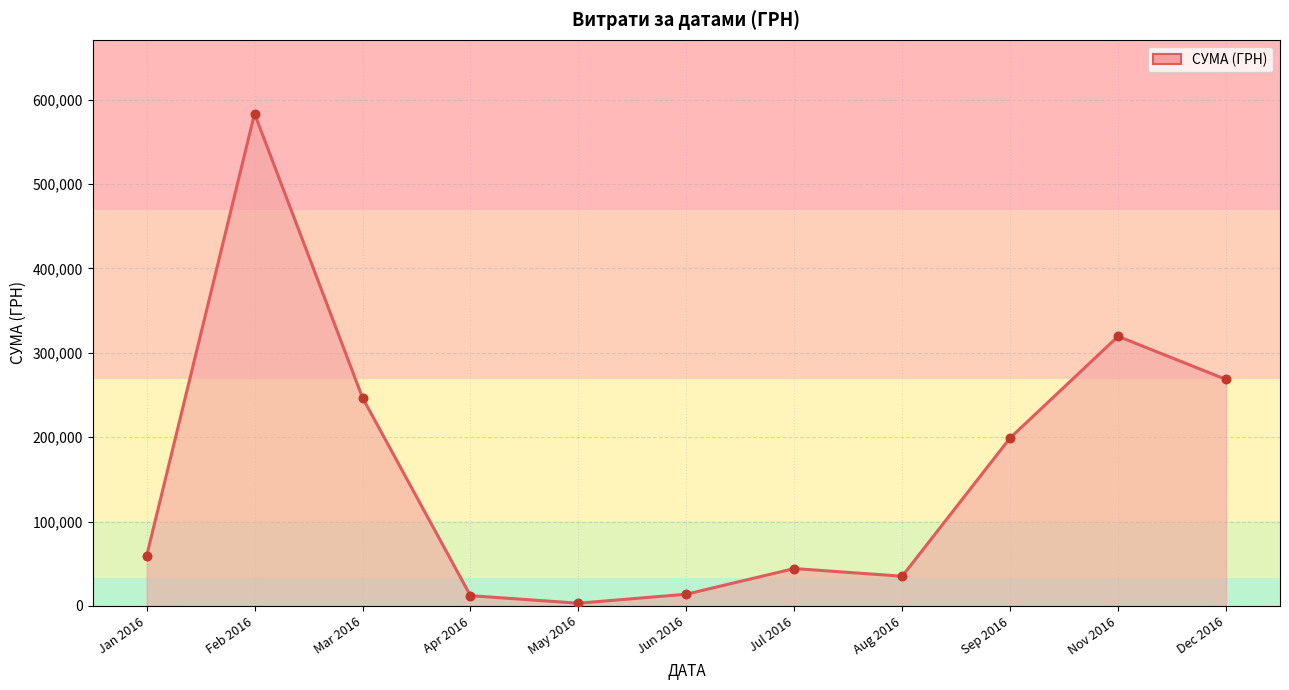

Which has a higher value, Sep 2016 or Dec 2016?

Dec 2016